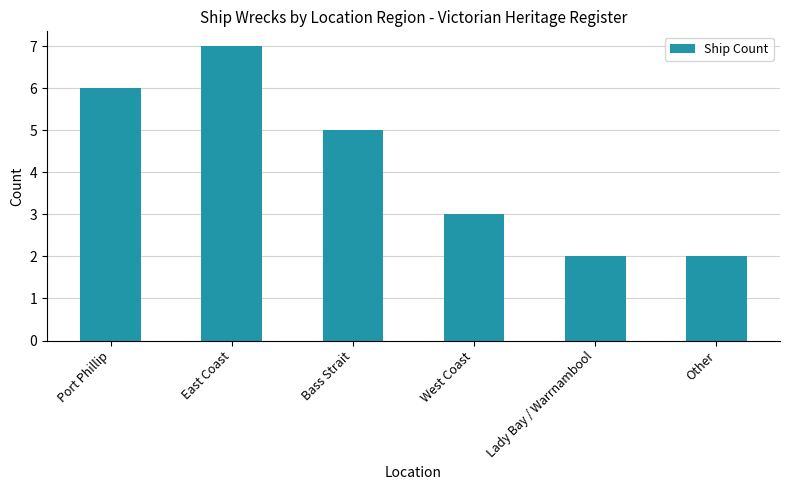

What is the label of the 6th bar from the left?

Other